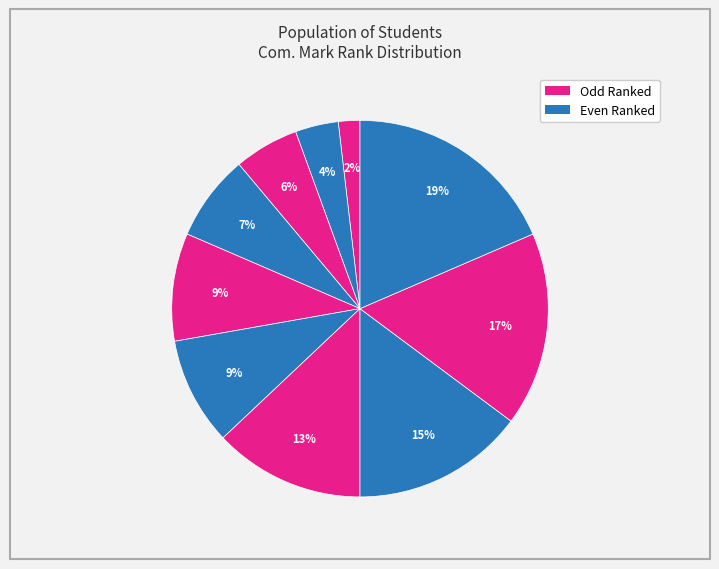

How many segments does this pie chart have?

10